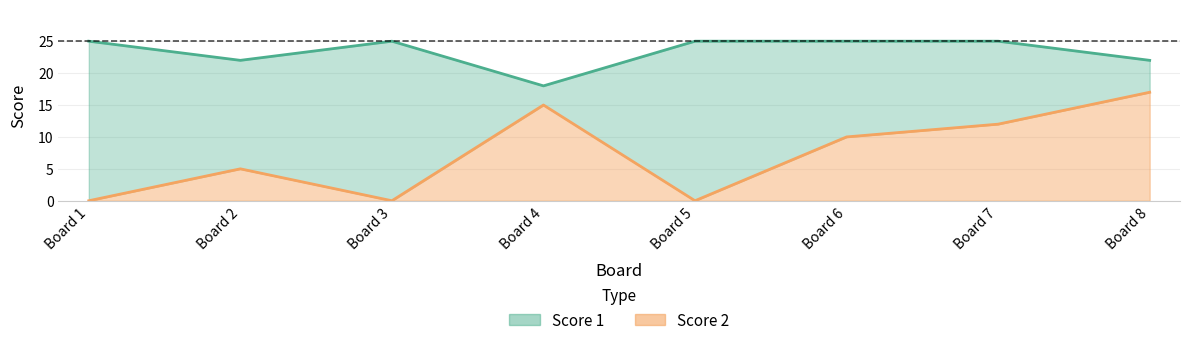

Which series has the largest total across all categories?

Score 1